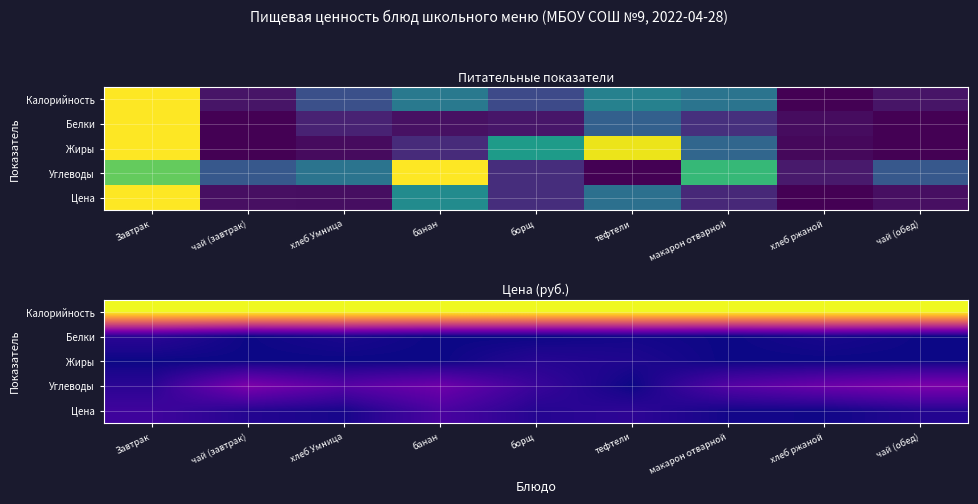

Rank the series at Завтрак from lowest to highest value.

Жиры, Углеводы, Белки, Цена, Калорийность